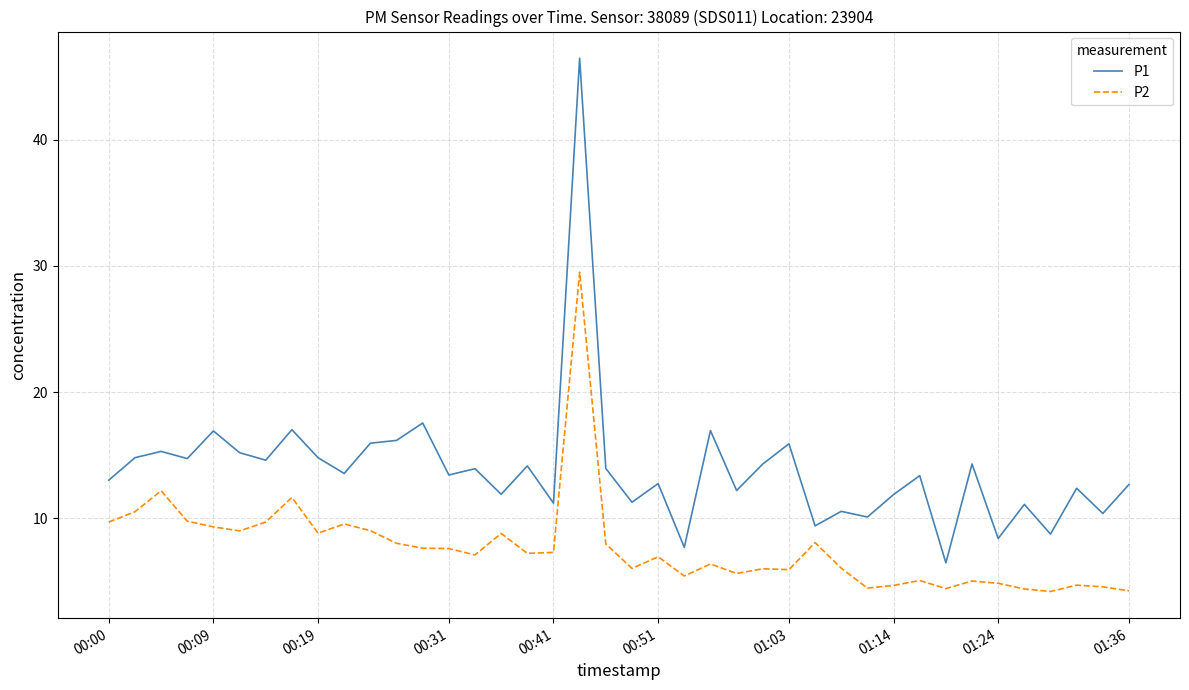

Which series has the largest total across all categories?

P1